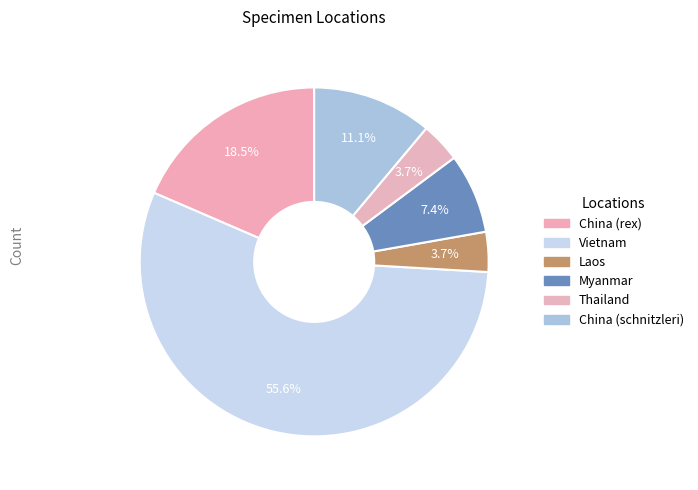

Which category has the smallest portion of the pie?

Laos